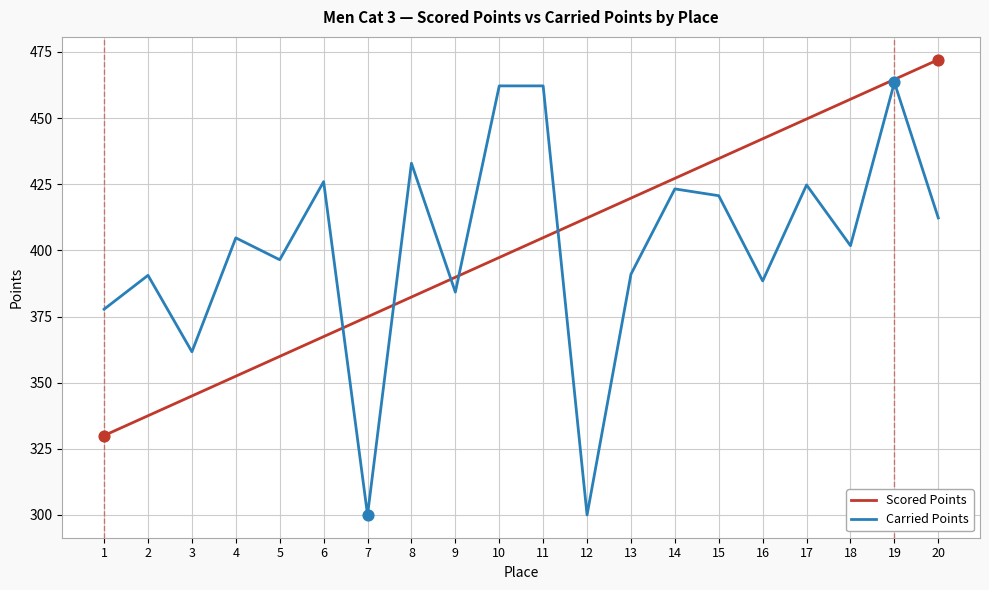

Which series has the widest spread of values?

Carried Points